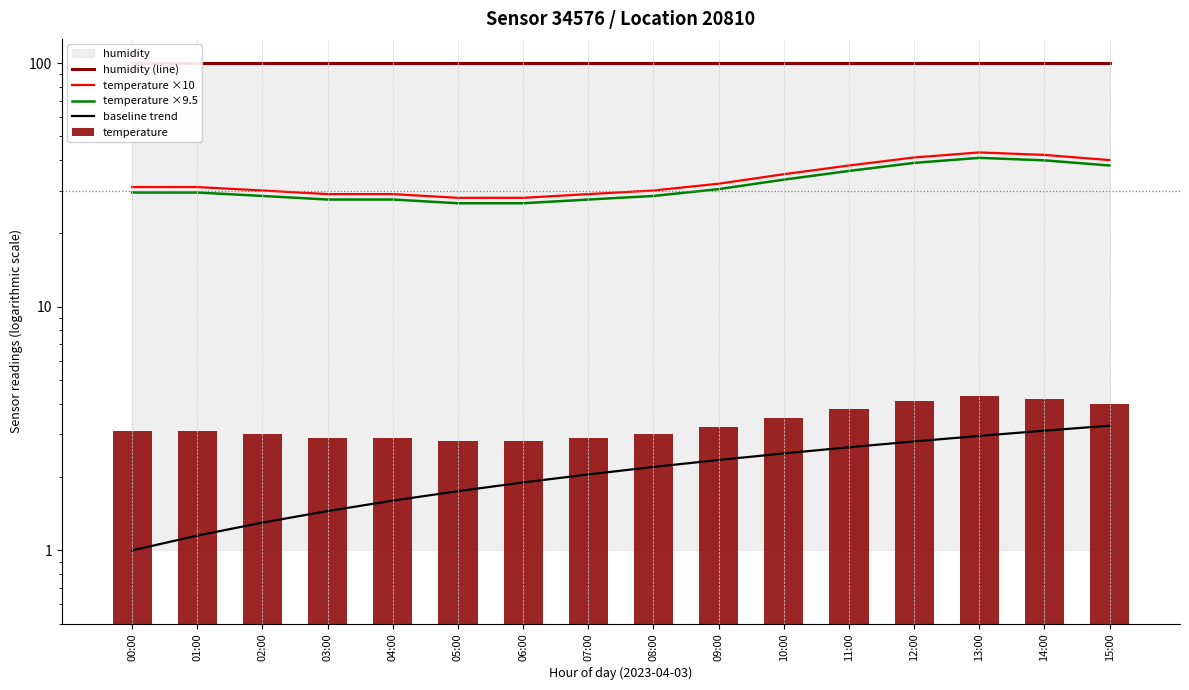

Is the value of temperature at 12:00 greater than the value of temperature ×10 at 02:00?

No